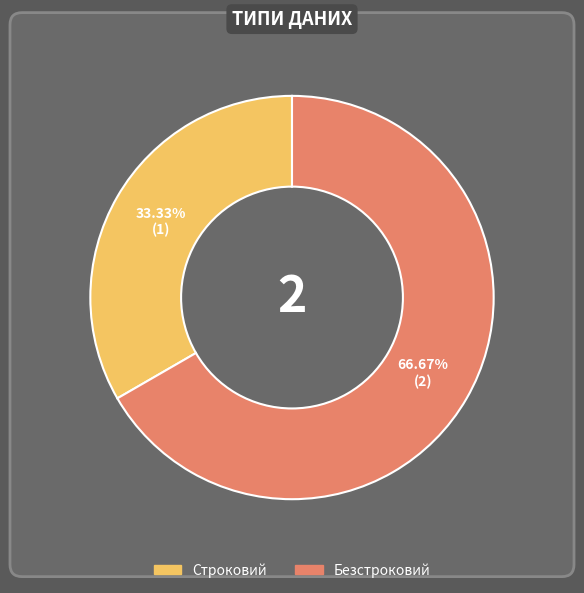

What percentage is the Строковий slice, to the nearest percent?

33%